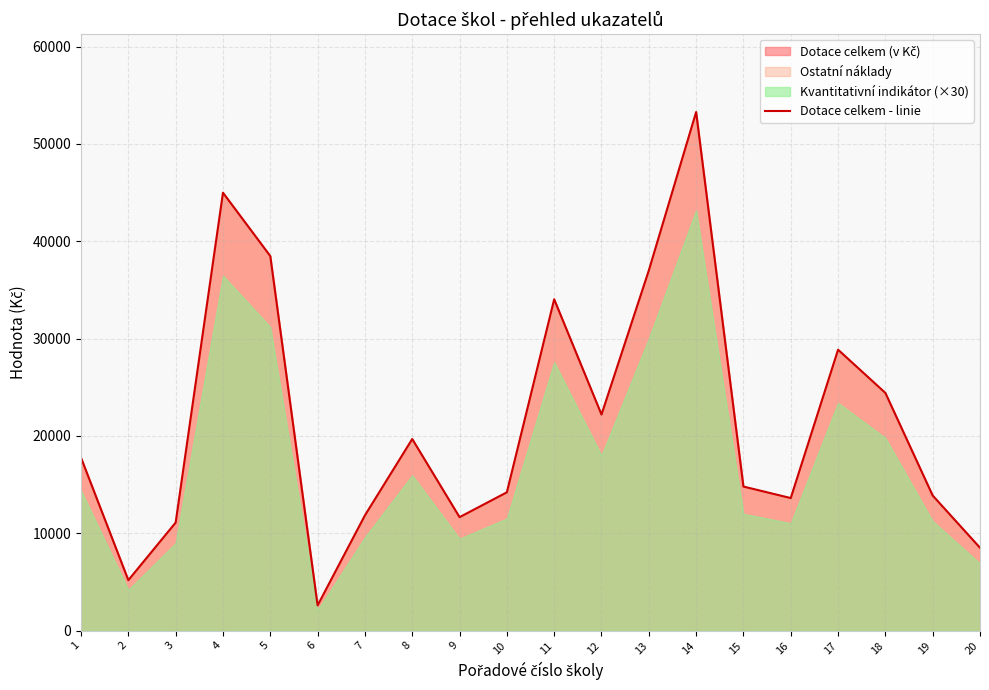

How many values are below 17760?

10